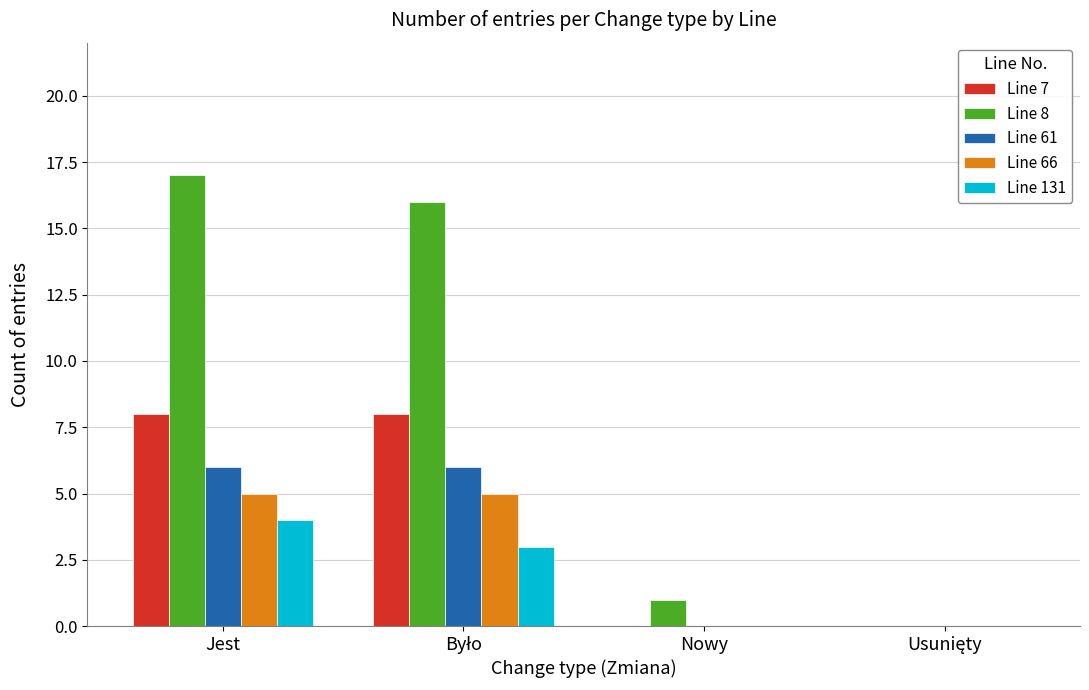

What are all the series names shown in the legend?

Line 7, Line 8, Line 61, Line 66, Line 131